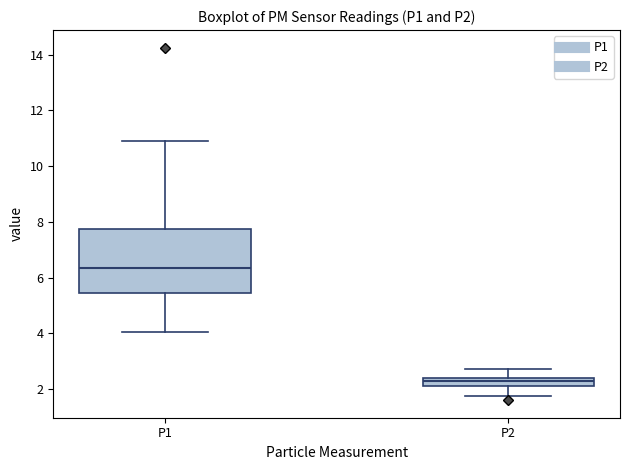

Comparing the boxes themselves (not the whiskers), which one is the tallest?

P1